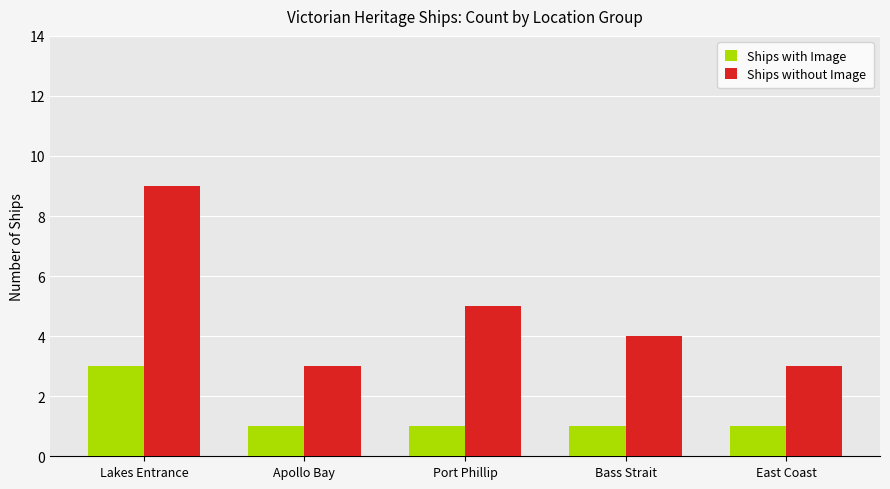

Are the bars grouped side by side (vs. stacked)?

Yes